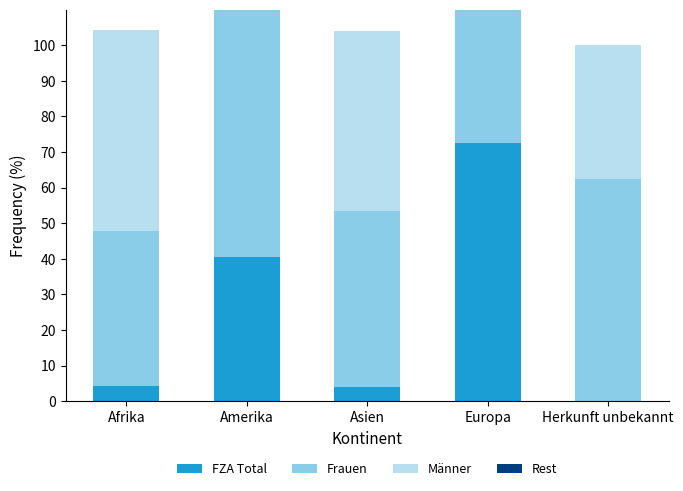

Which series has the largest total across all categories?

Frauen